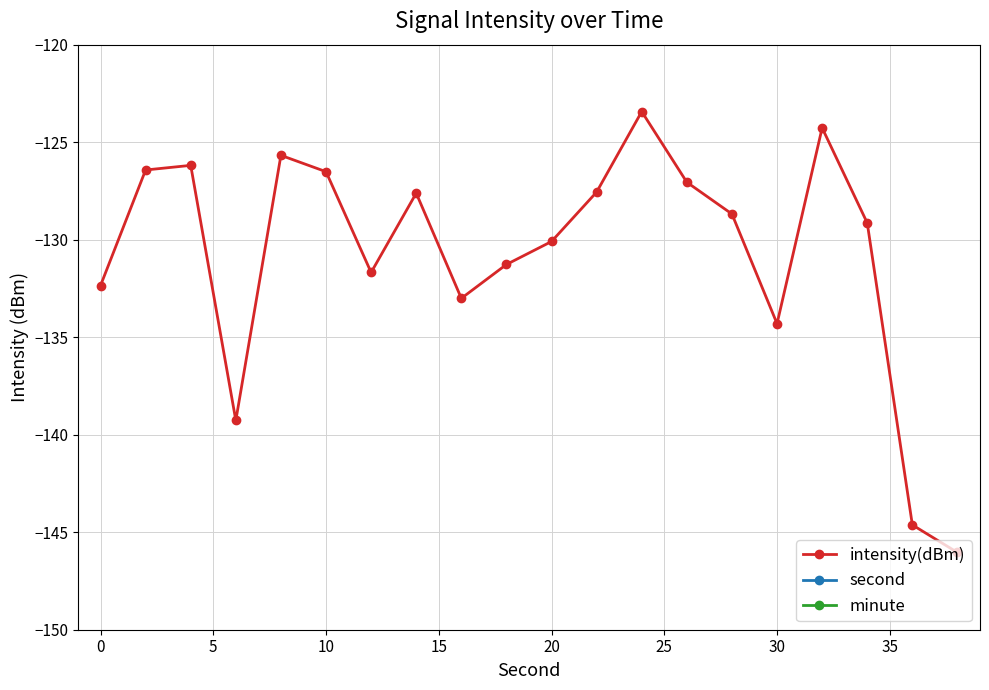

True or false: intensity(dBm) has more than 2 interior local peaks.

True